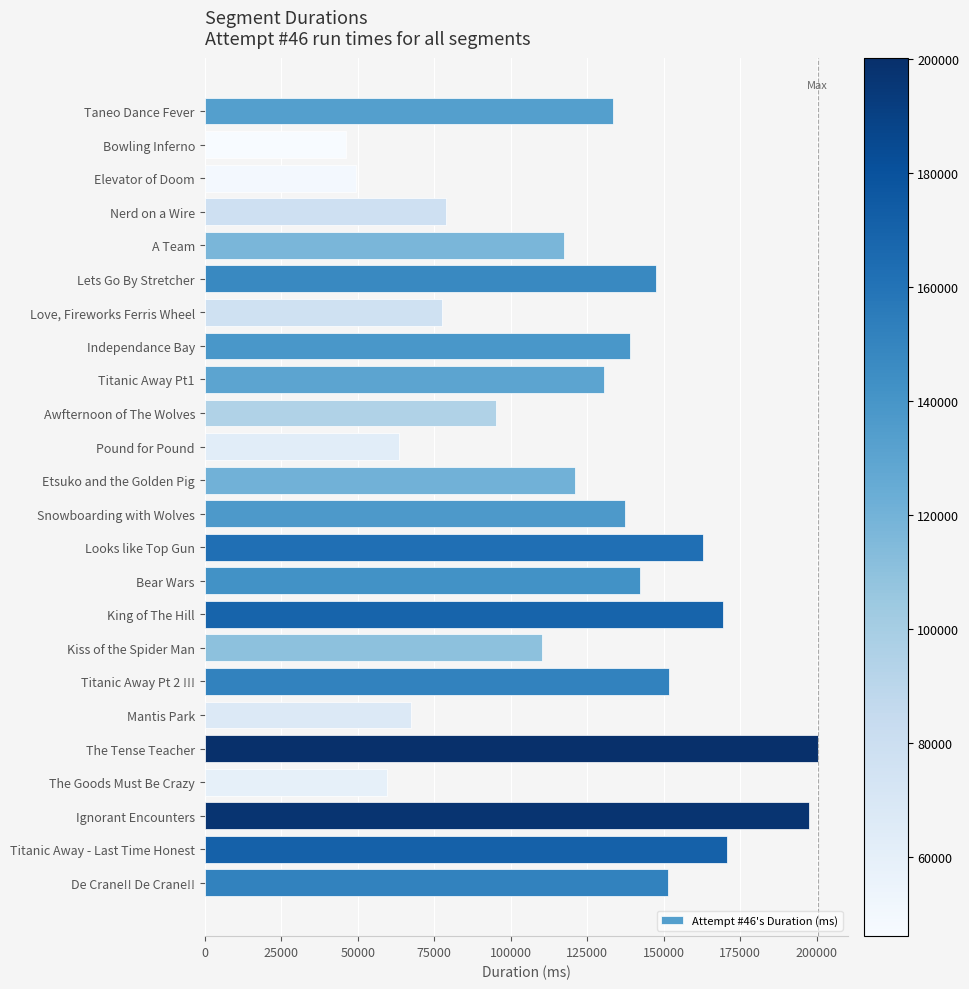

What is the value of the 11th bar from the top?

63378